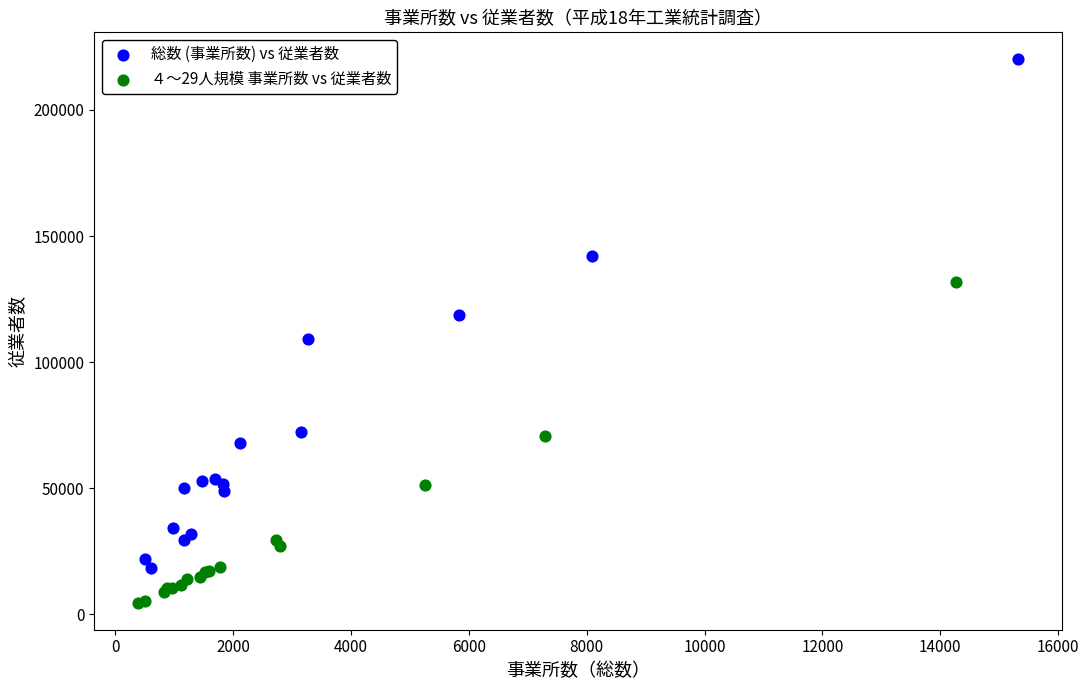

Which series contains the highest Y value?

総数 (事業所数) vs 従業者数